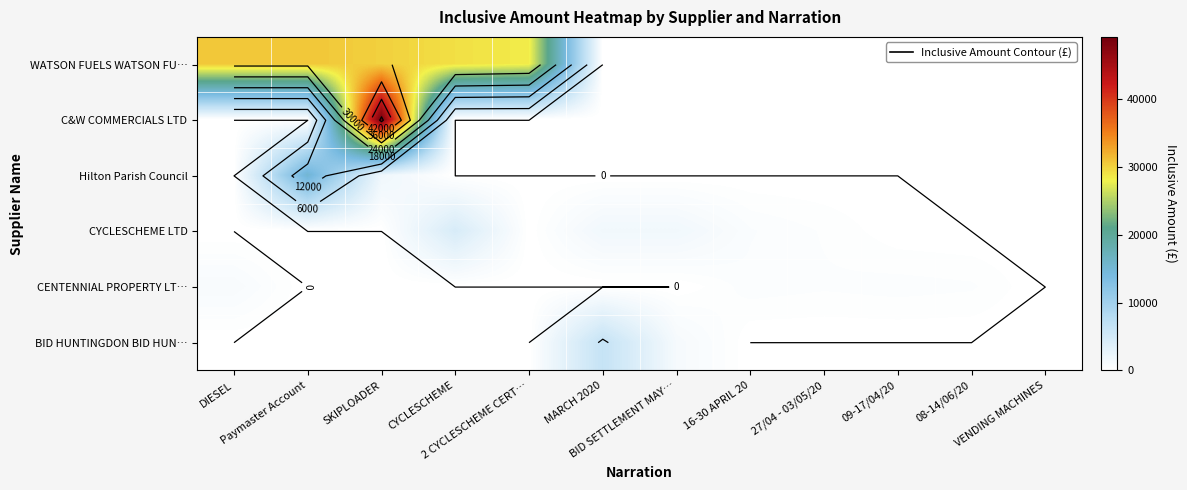

Is the value of CYCLESCHEME LTD at BID SETTLEMENT MAY… greater than the value of Hilton Parish Council at SKIPLOADER?

No